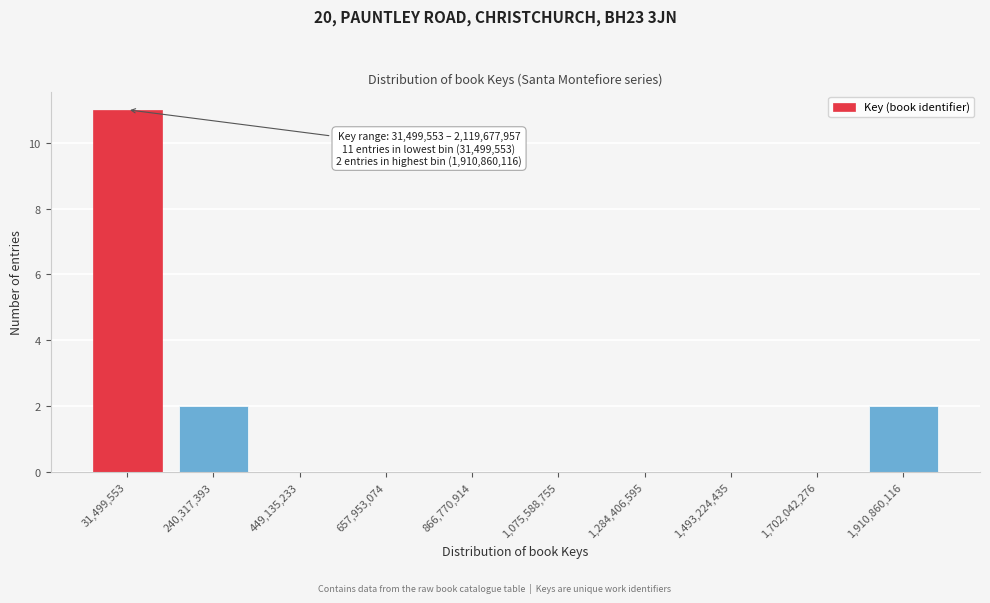

Reading left to right, what are all the values shown in this chart?

31,499,553=11	240,317,393=2	449,135,233=0	657,953,074=0	866,770,914=0	1,075,588,755=0	1,284,406,595=0	1,493,224,435=0	1,702,042,276=0	1,910,860,116=2